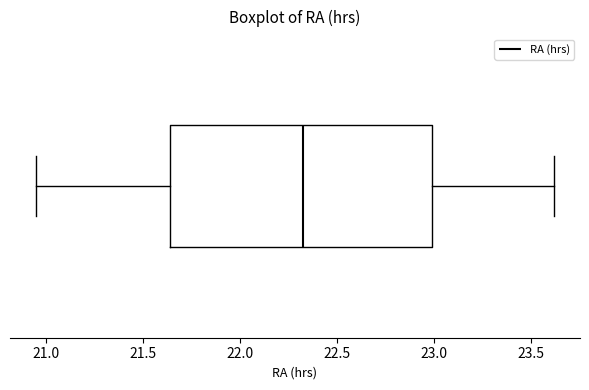

Where does the right whisker of the box end on the x-axis? The values are not printed on the chart, so give them approximately, as read against the axis.

23.60